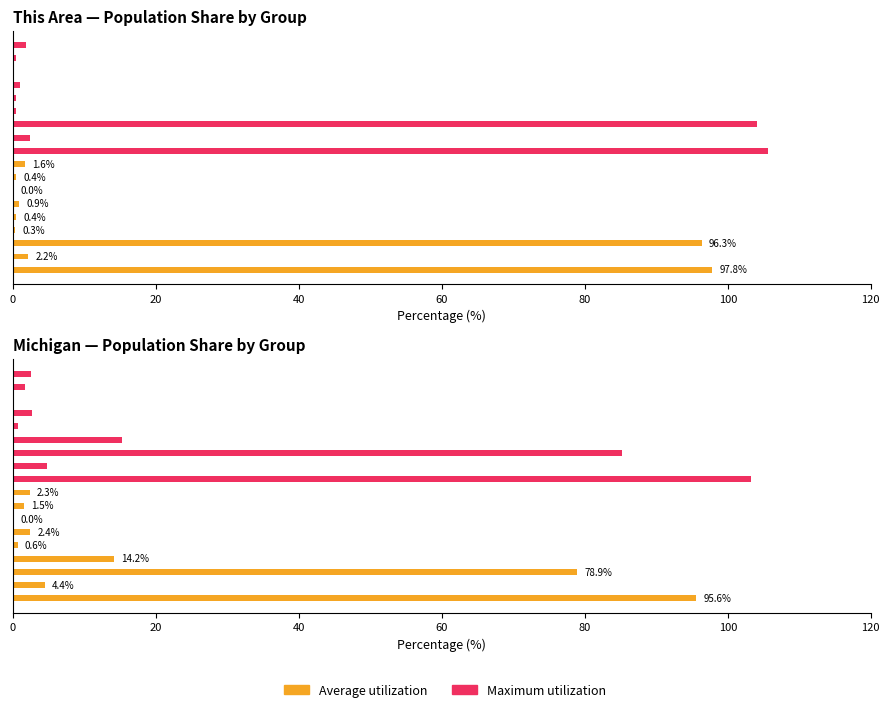

What is the difference between the maximum and minimum values in the This Area series?

97.8